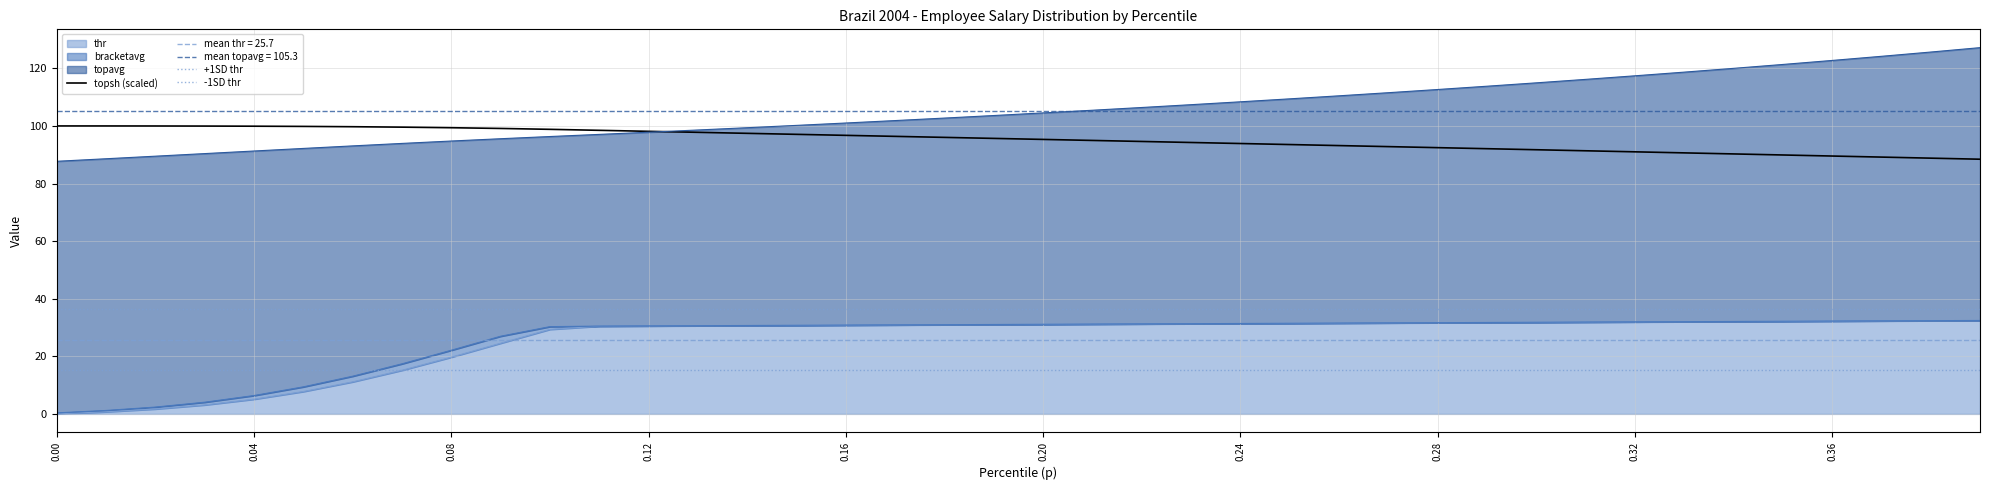

Does the chart have visible grid lines?

Yes